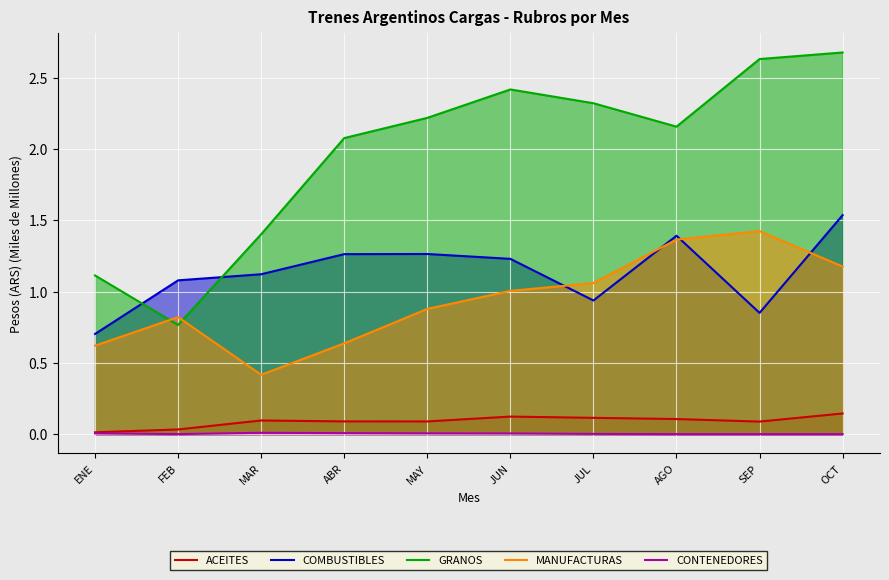

Where is the first local maximum for MANUFACTURAS?

FEB